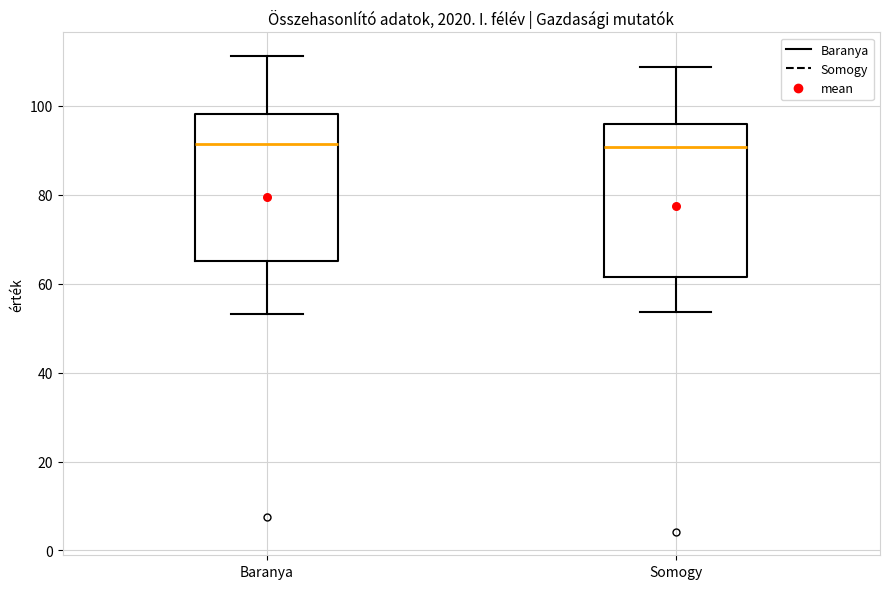

Reading left to right, read every box against the y-axis: the position of its median line, the range the box covers, and the ends of its whiskers. The values are not printed on the chart, so give them approximately, as read against the axis.

Baranya: median 92, box 66 to 98, whiskers 54 to 112
Somogy: median 90, box 62 to 96, whiskers 54 to 108